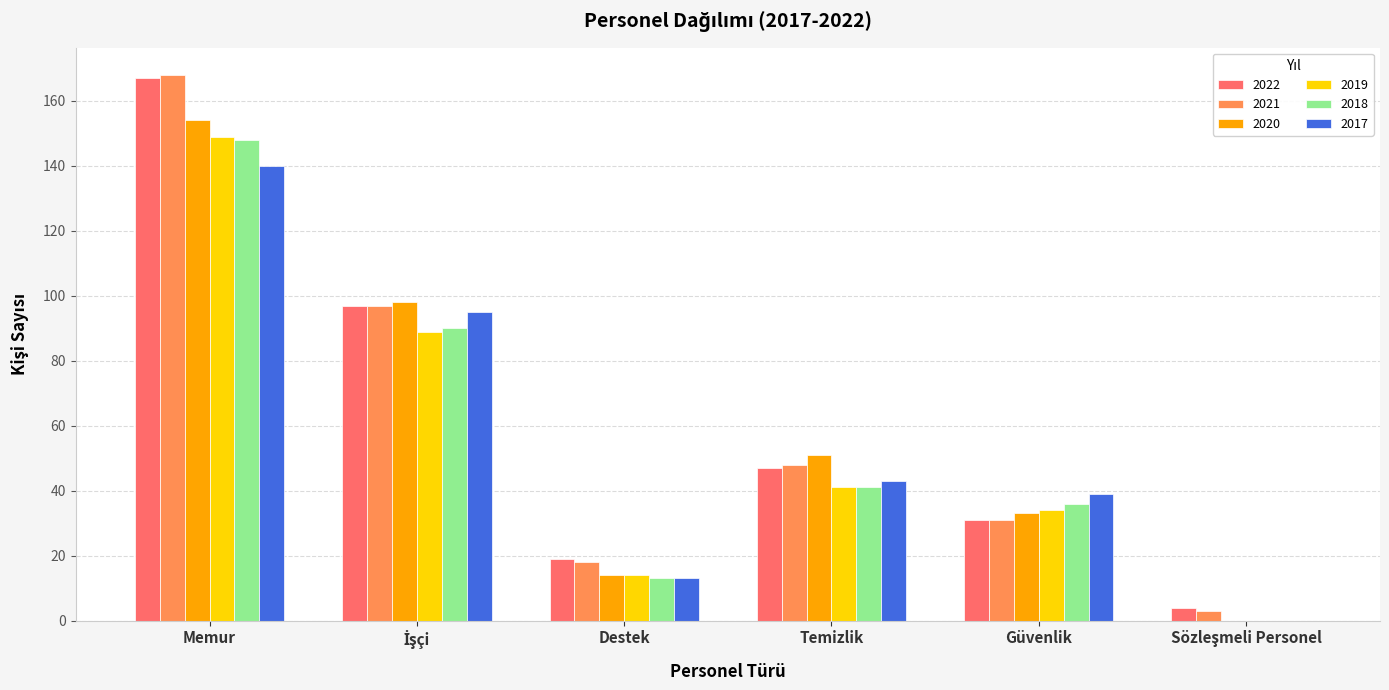

What is the highest value of the 2017 series?

140